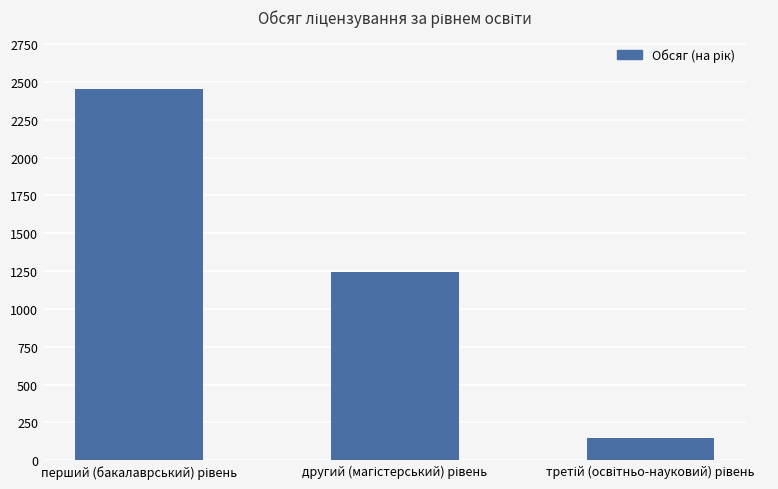

Reading right to left, extract all data points from this chart.

146	1246	2455